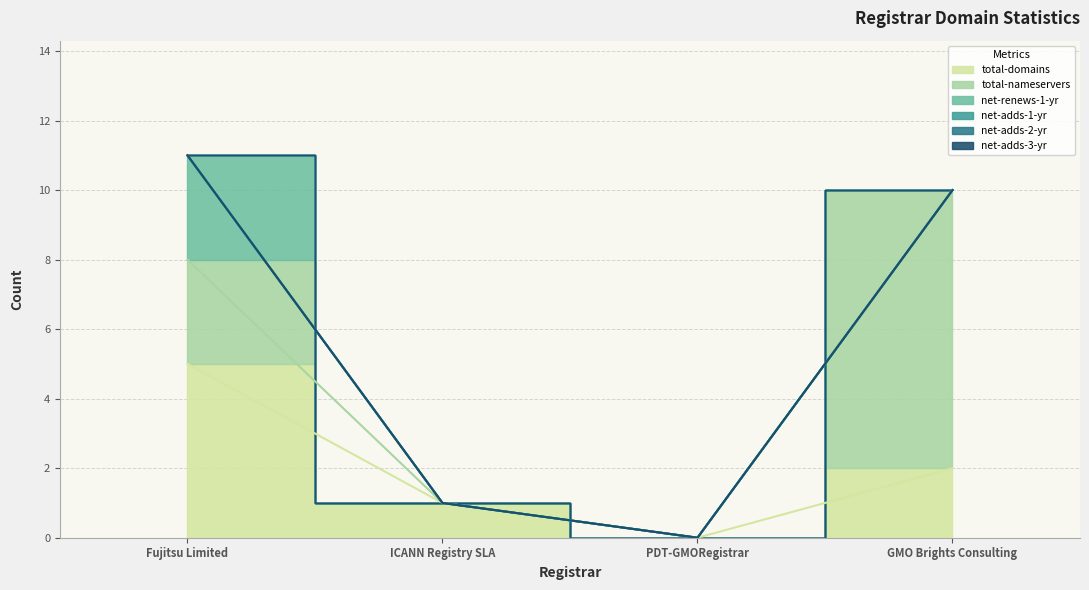

What are all the series names shown in the legend?

total-domains, total-nameservers, net-renews-1-yr, net-adds-1-yr, net-adds-2-yr, net-adds-3-yr